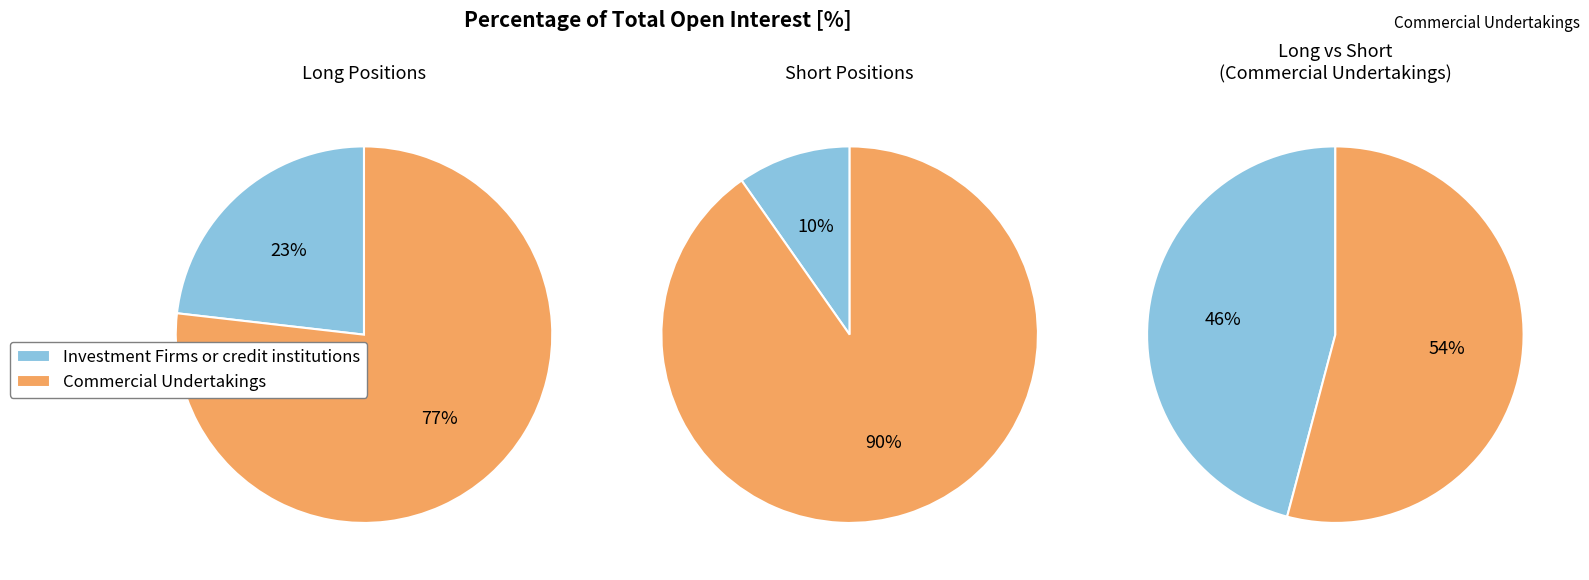

Is it true that Investment Funds is 0% of the pie?

True